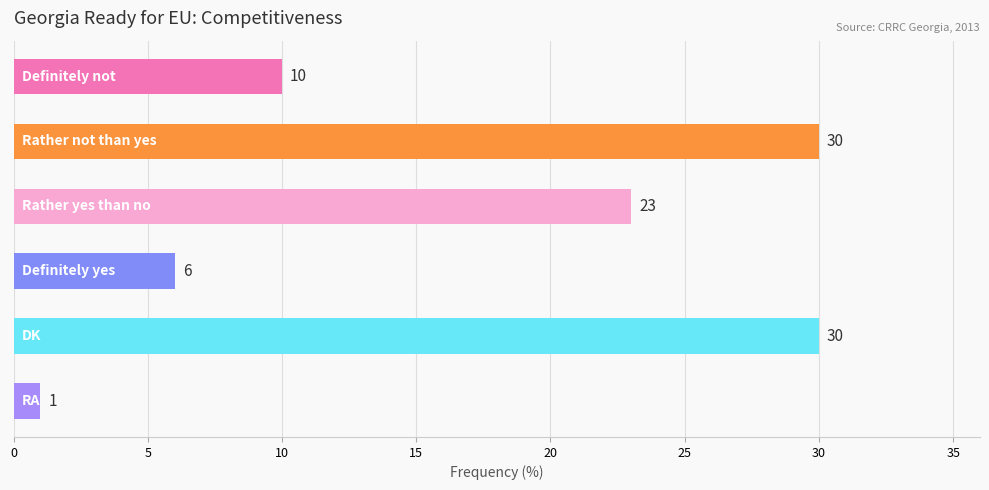

What is the greatest value displayed?

30